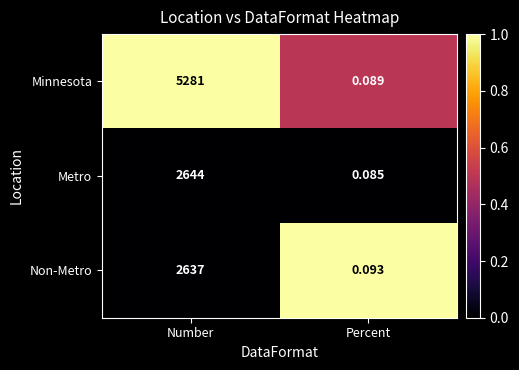

Which series has the largest total across all categories?

Minnesota